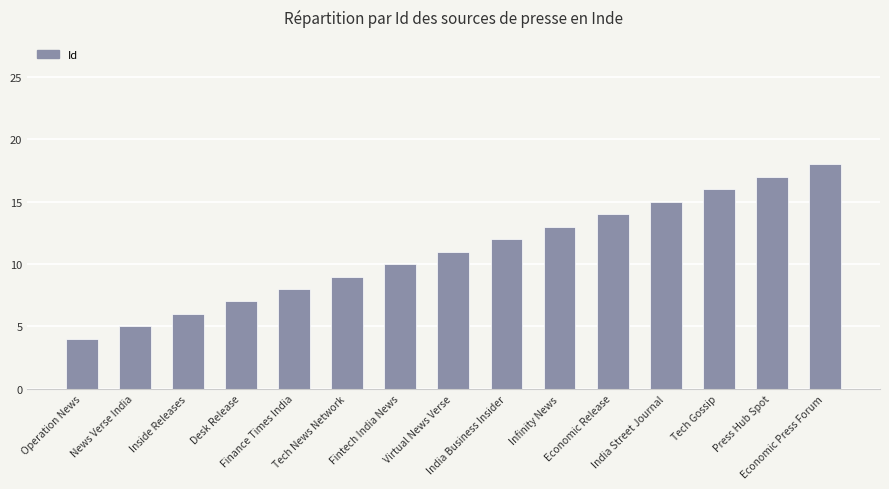

At which category does the chart reach its minimum across all series?

Operation News